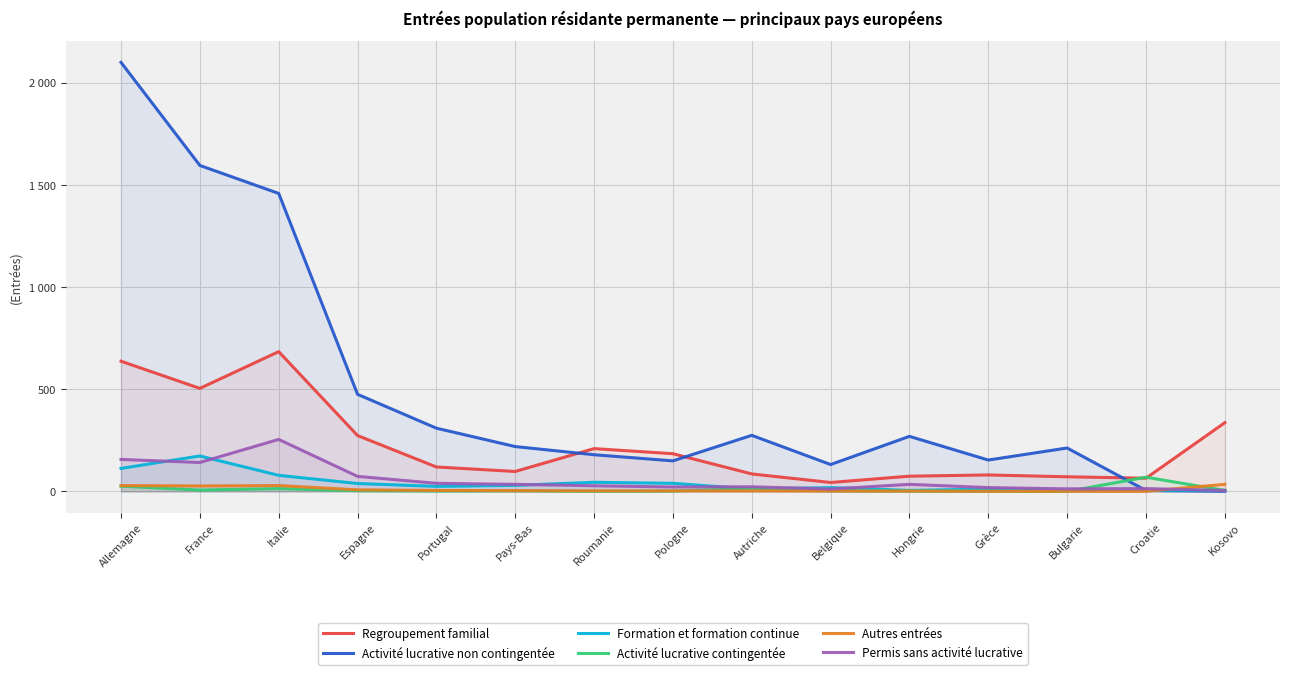

True or false: Regroupement familial and Activité lucrative non contingentée intersect in this chart.

True